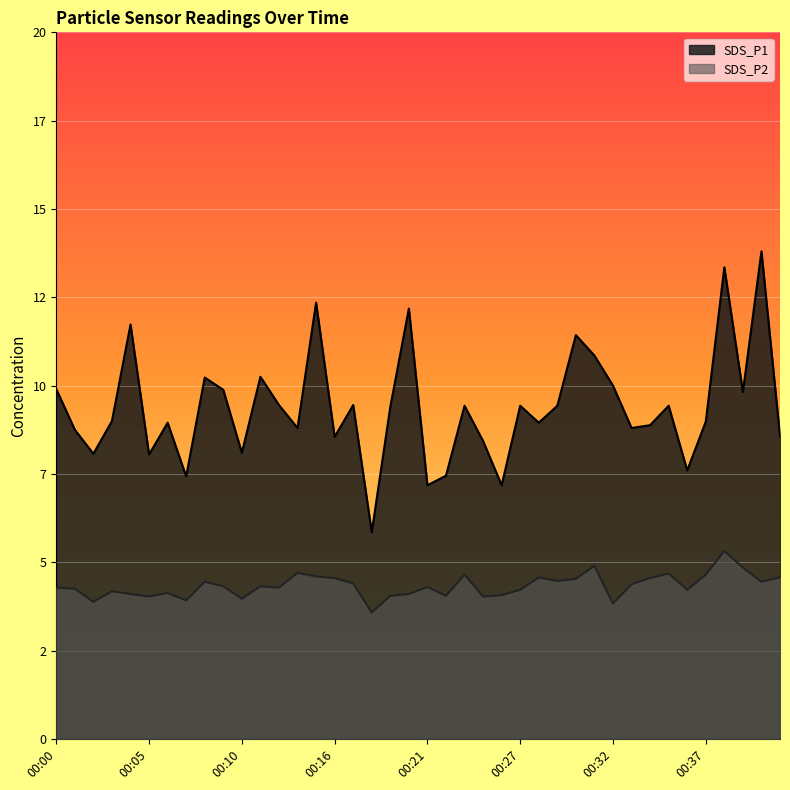

What is the total value across all series at 00:05?

12.1